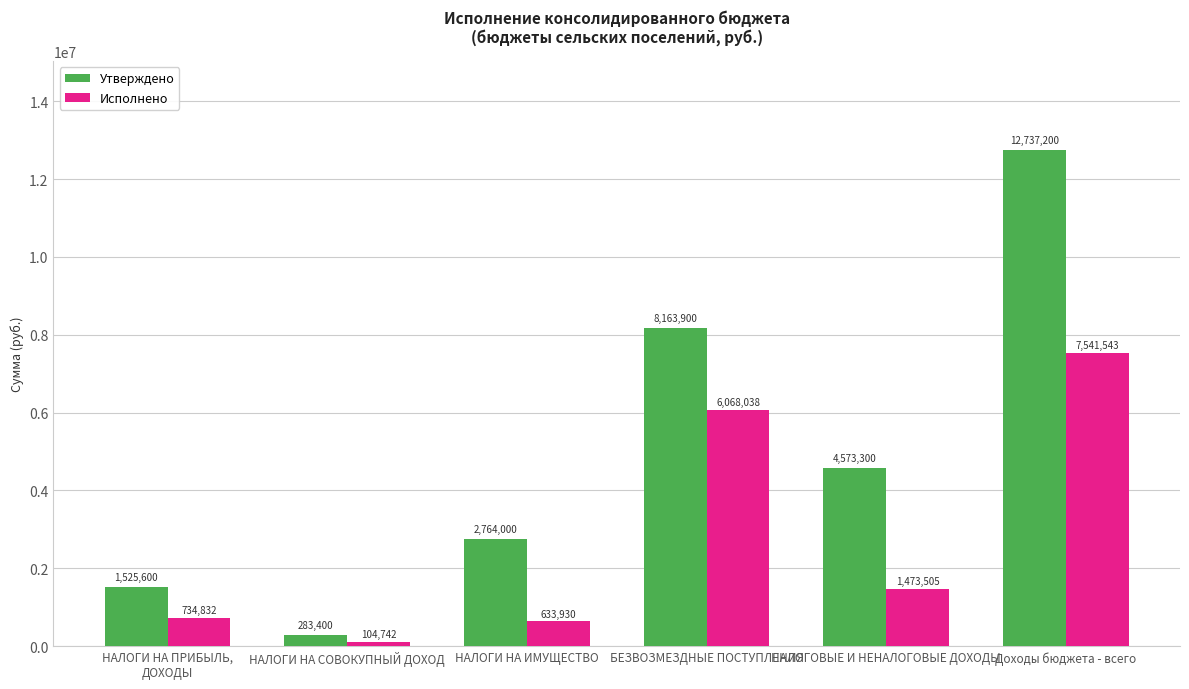

At which label does Утверждено first exceed 4573300?

БЕЗВОЗМЕЗДНЫЕ ПОСТУПЛЕНИЯ